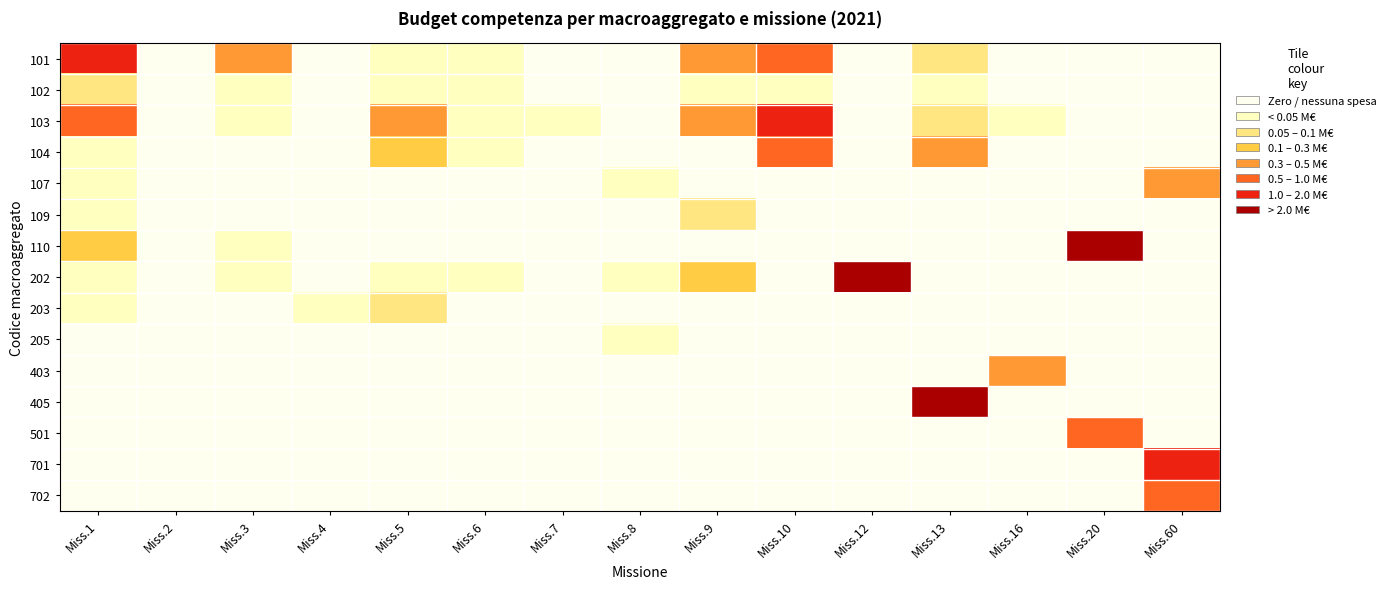

What is the spread (max minus min) of values at Miss.10?

1.2